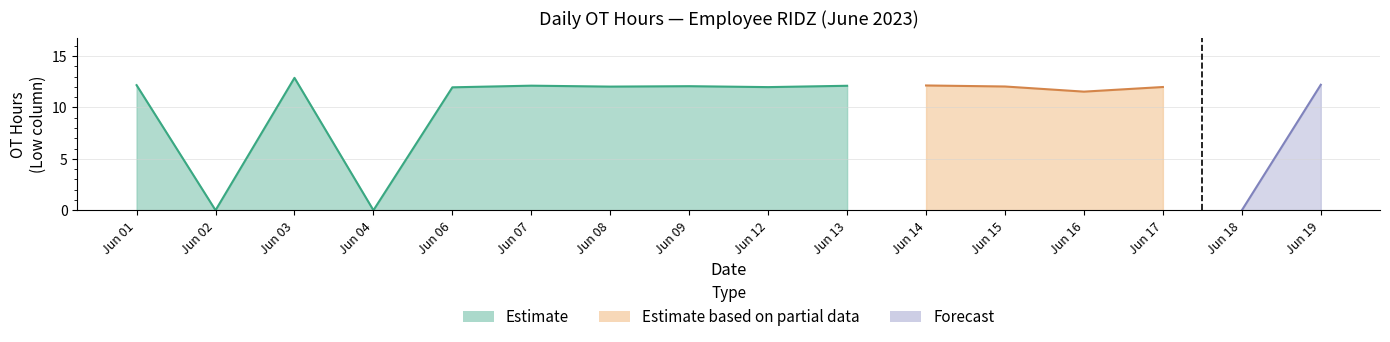

What is the greatest value displayed?

12.9